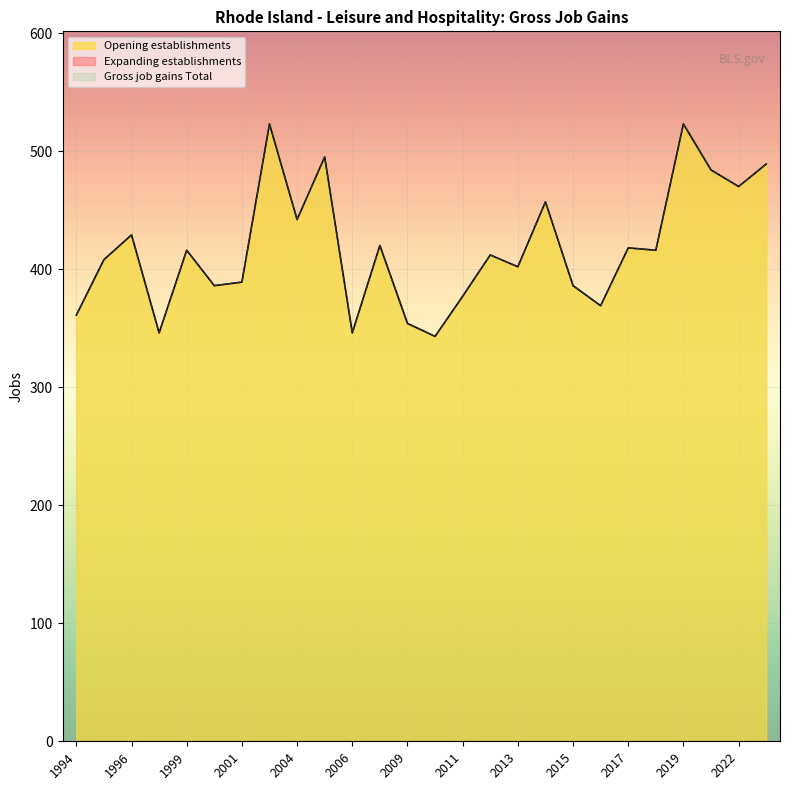

True or false: Gross job gains Total and Opening establishments cross at least once.

False